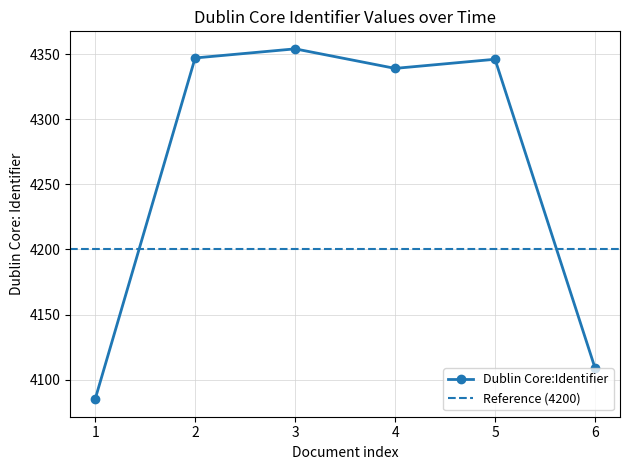

Does the chart display data point markers on the line(s)?

Yes